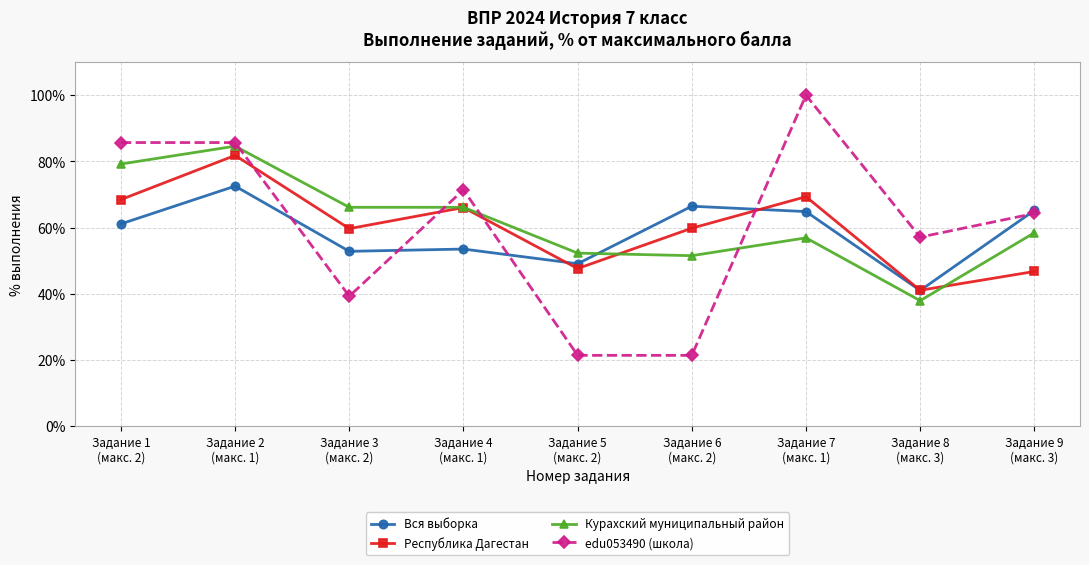

What is the lowest value of the Республика Дагестан series?

41.1